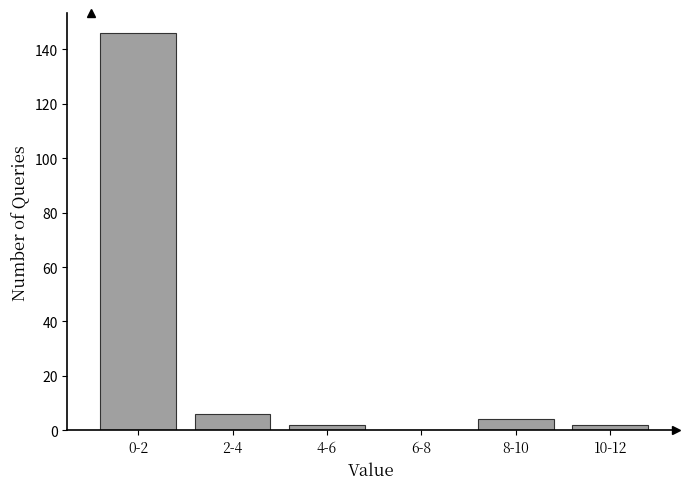

Reading left to right, extract all data points from this chart.

0-2=146	2-4=6	4-6=2	6-8=0	8-10=4	10-12=2